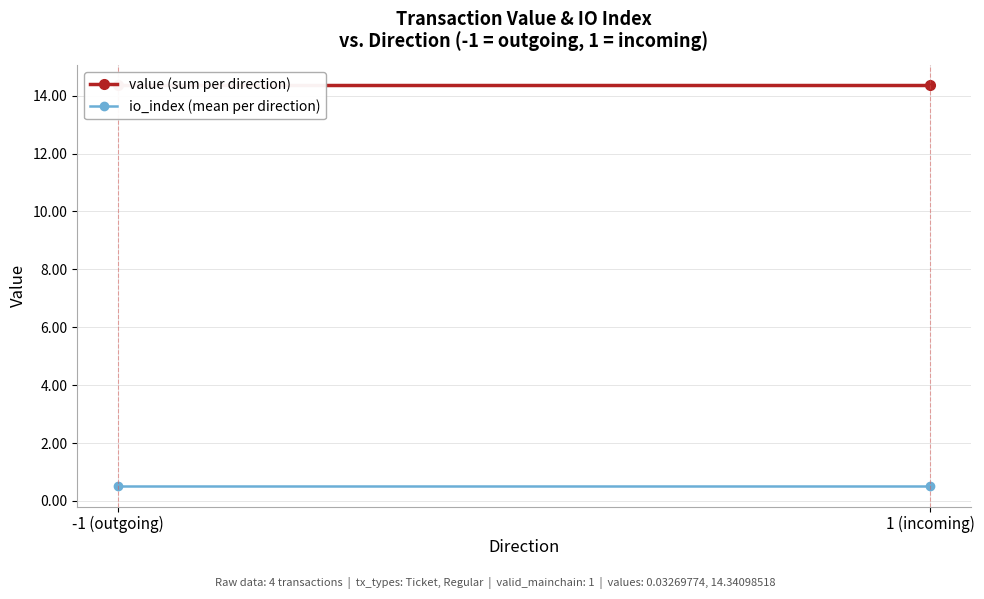

Reading left to right, list all the values displayed in this chart.

value (sum per direction): -1 (outgoing)=14.4	1 (incoming)=14.4
io_index (mean per direction): -1 (outgoing)=0.5	1 (incoming)=0.5